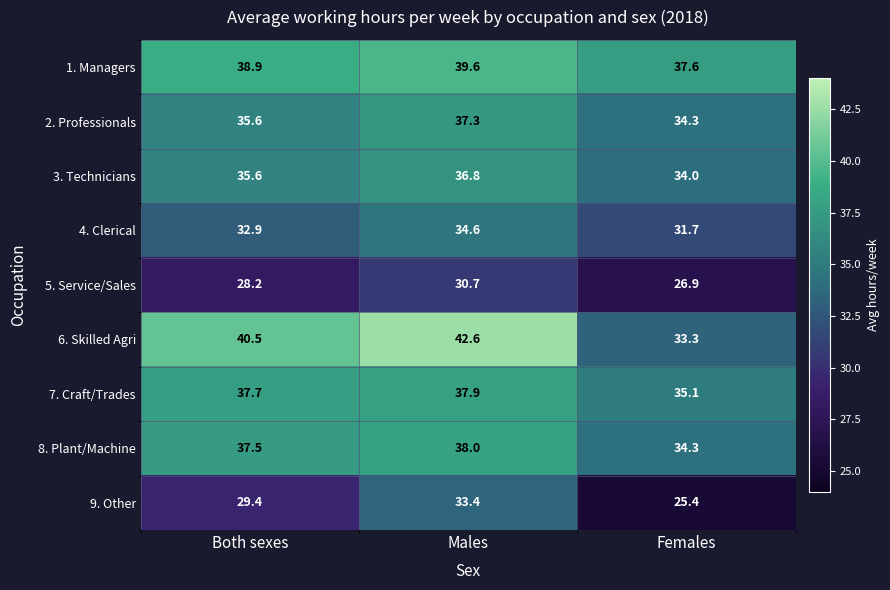

What is the sum of the 7. Craft/Trades values at Males and Both sexes?

75.6